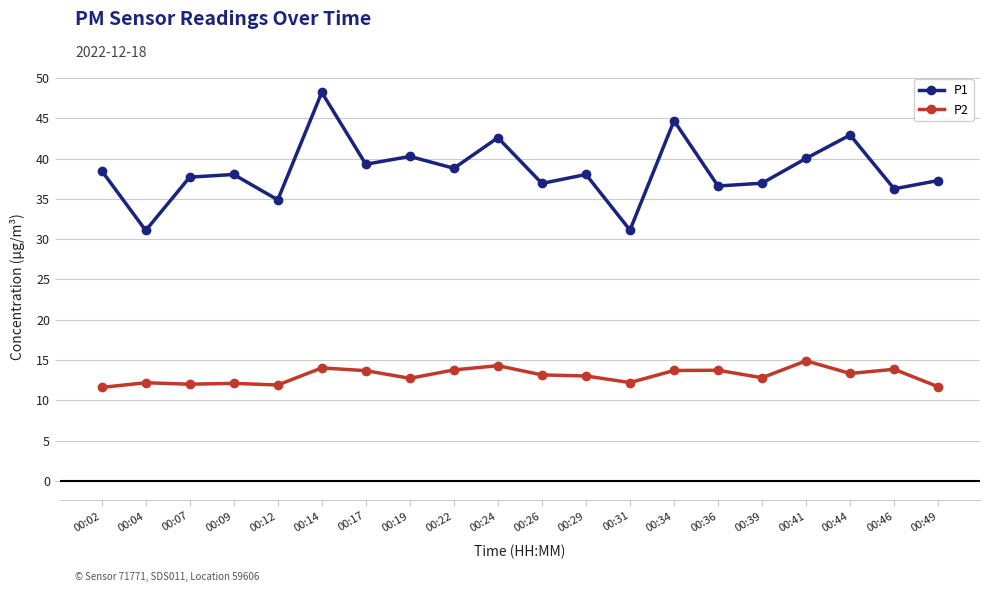

What is the value of the P2 point at the 7th from the left?

13.7